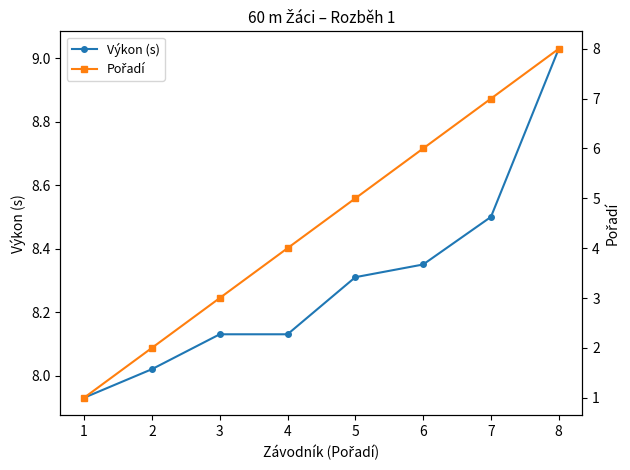

Is it true that Výkon (s) equals 8.3 at 5?

True